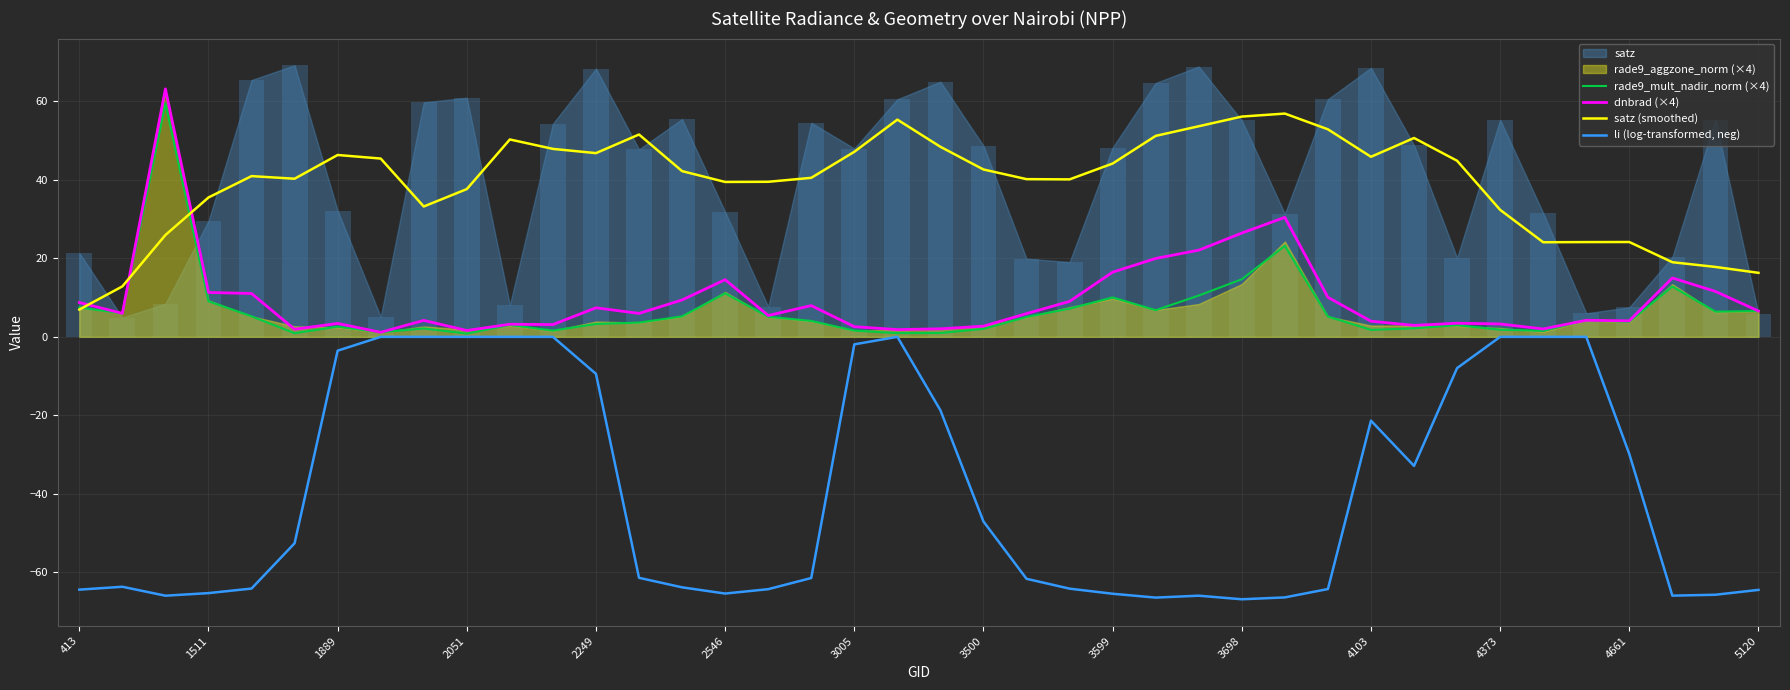

What is the spread (max minus min) of values at 14?

106.0